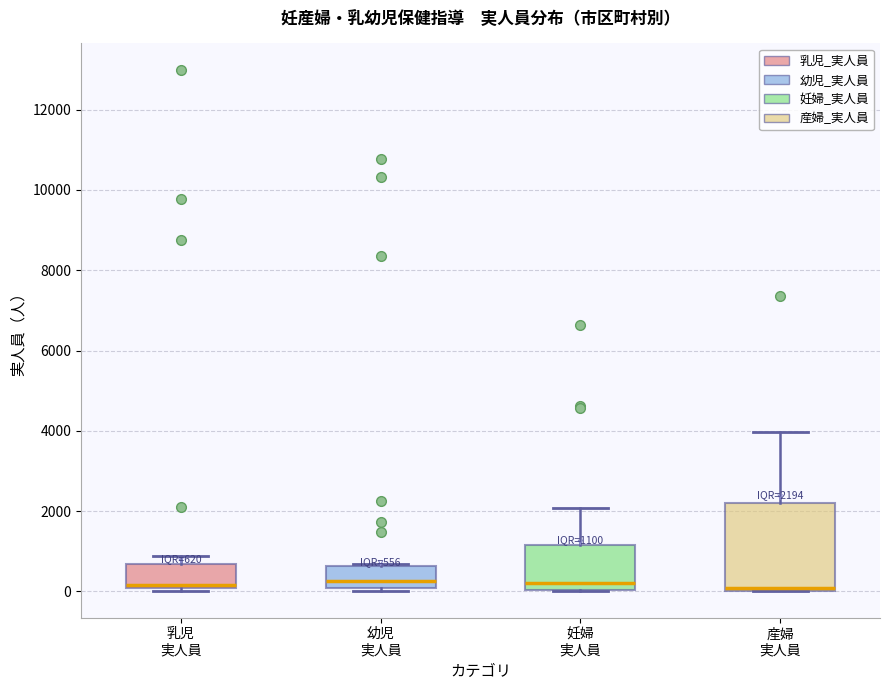

Which box is the tallest, from its lower edge to its upper edge?

産婦 実人員